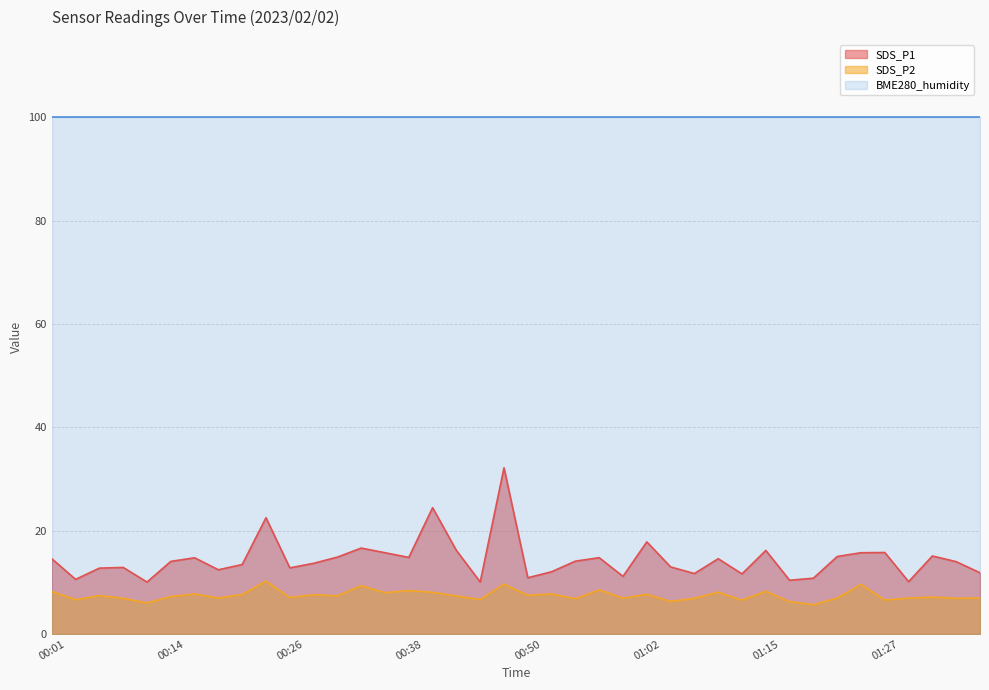

True or false: SDS_P2 has a value of 2.0 at 00:55.

False